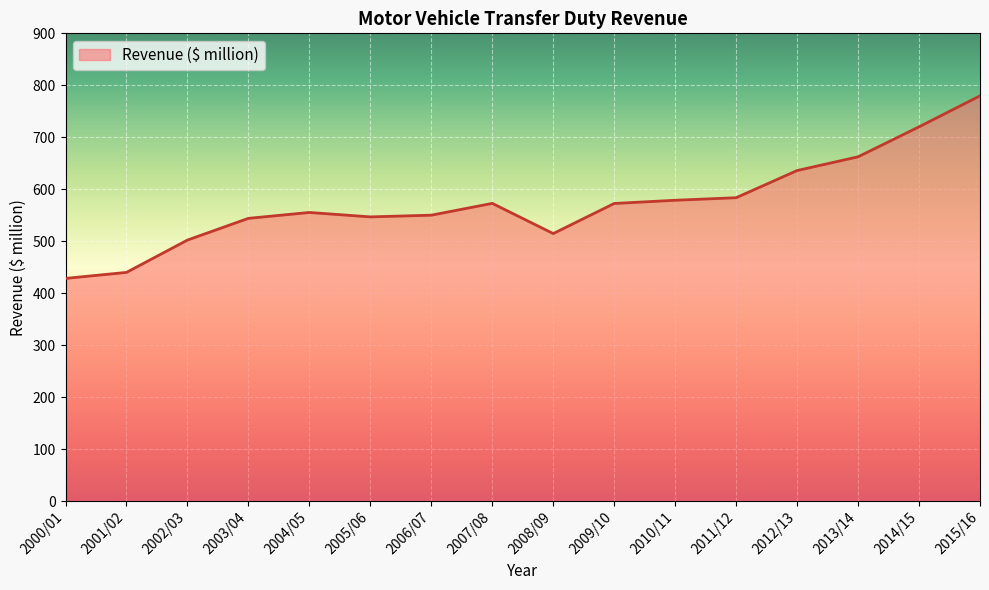

Which has a higher value, 2007/08 or 2005/06?

2007/08